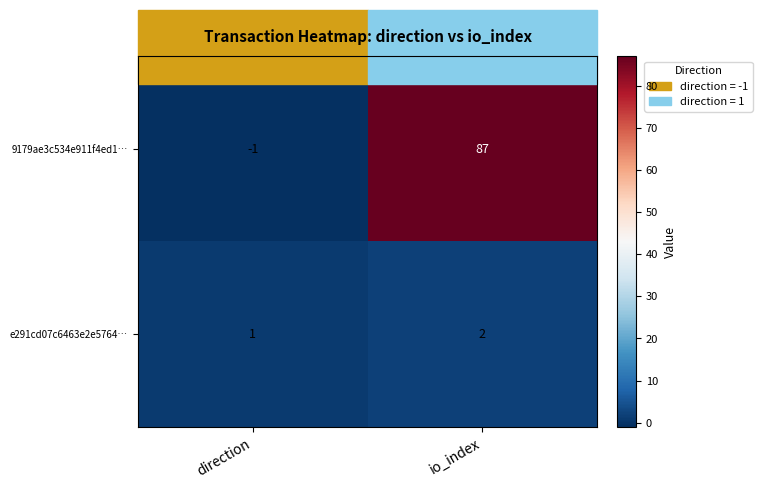

Which category has the lowest value across all series?

direction